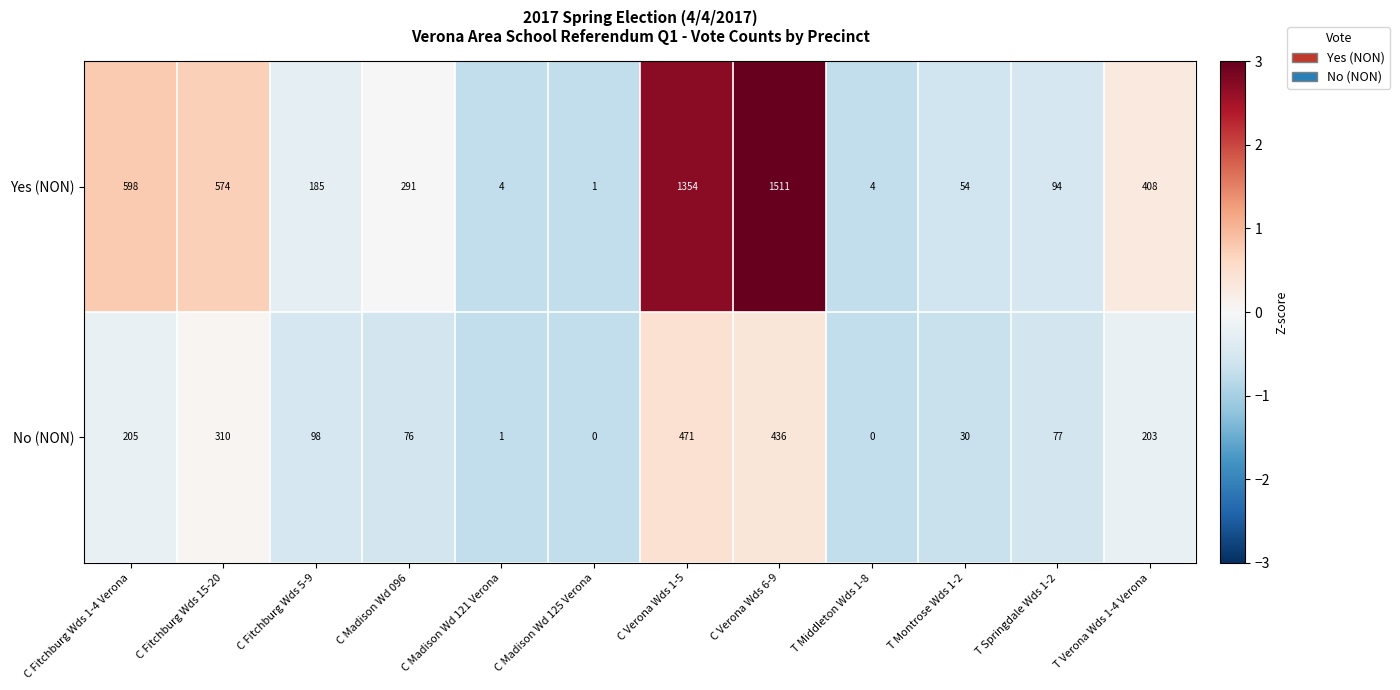

At which label does Yes (NON) first exceed 291?

C Fitchburg Wds 1-4 Verona